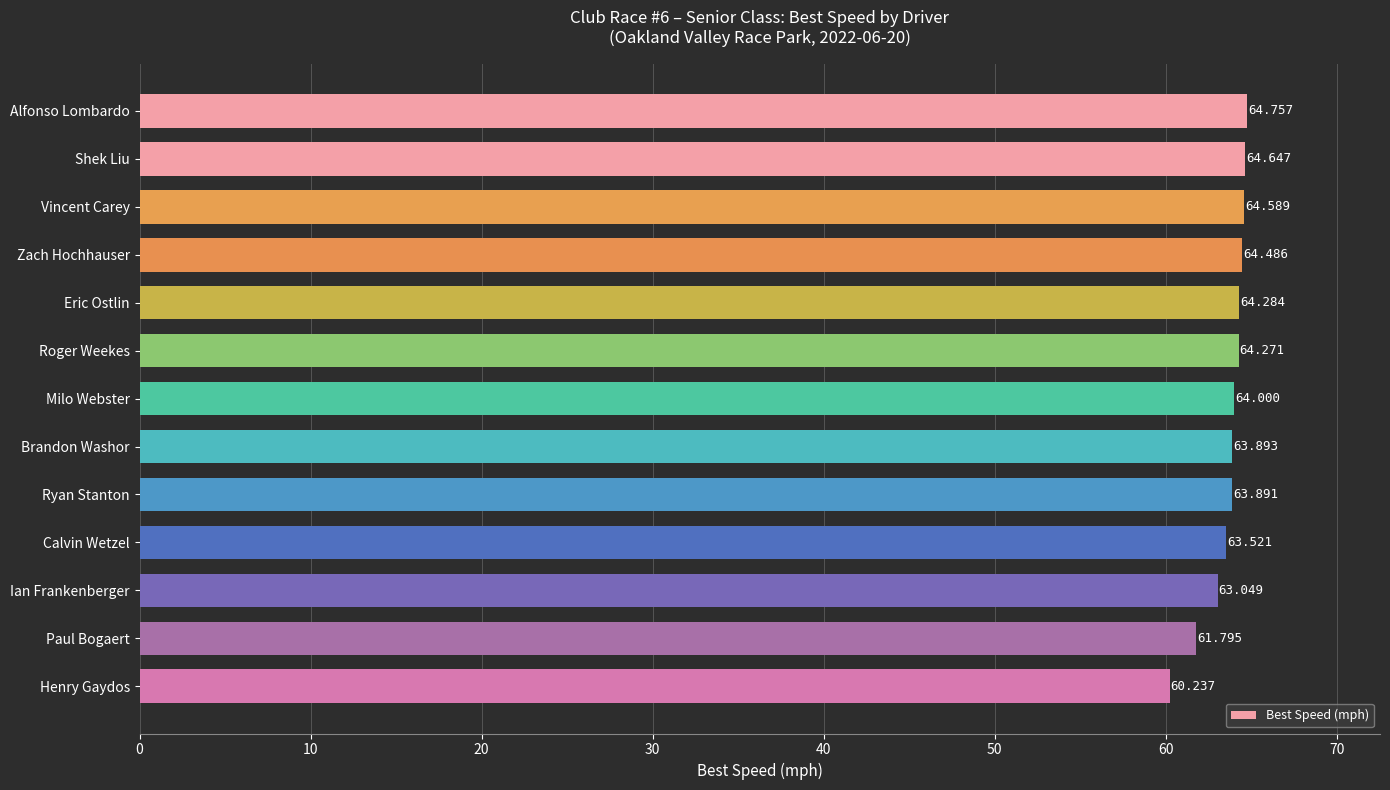

List the labels in order of value, largest first.

Alfonso Lombardo, Shek Liu, Vincent Carey, Zach Hochhauser, Eric Ostlin, Roger Weekes, Milo Webster, Brandon Washor, Ryan Stanton, Calvin Wetzel, Ian Frankenberger, Paul Bogaert, Henry Gaydos